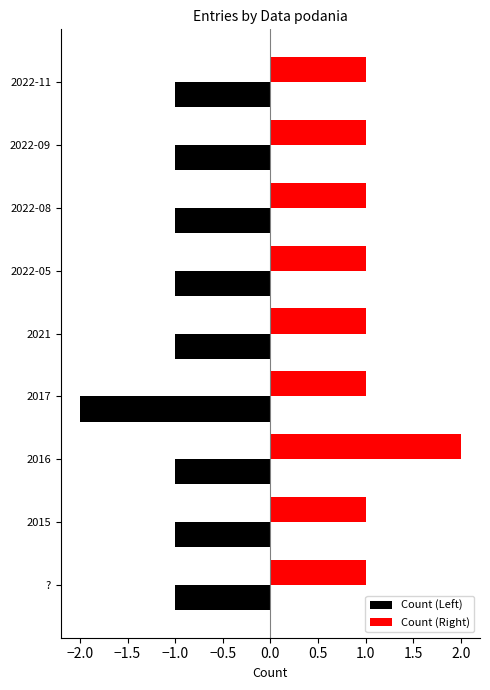

What is the maximum value shown in the chart?

2